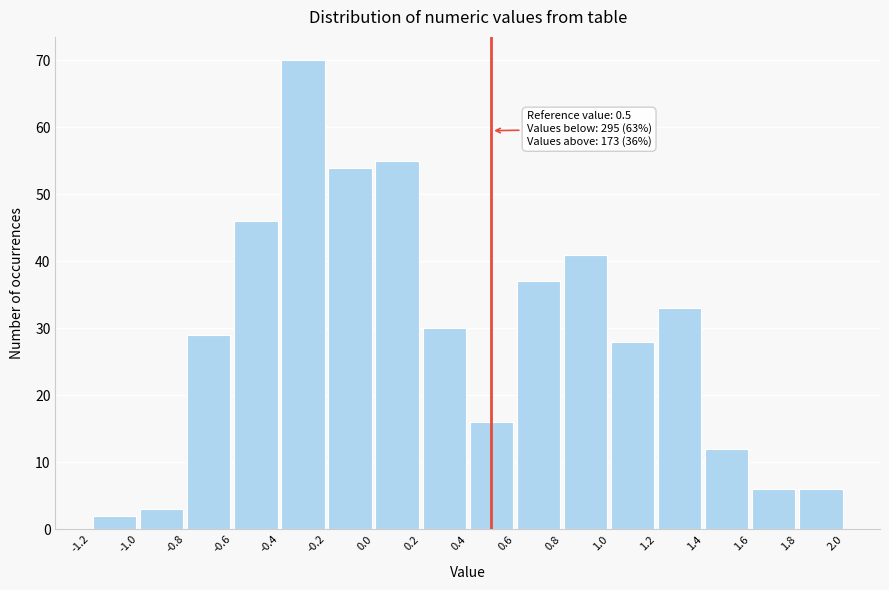

Which range on the x-axis has the tallest bar?

-0.4 to -0.2